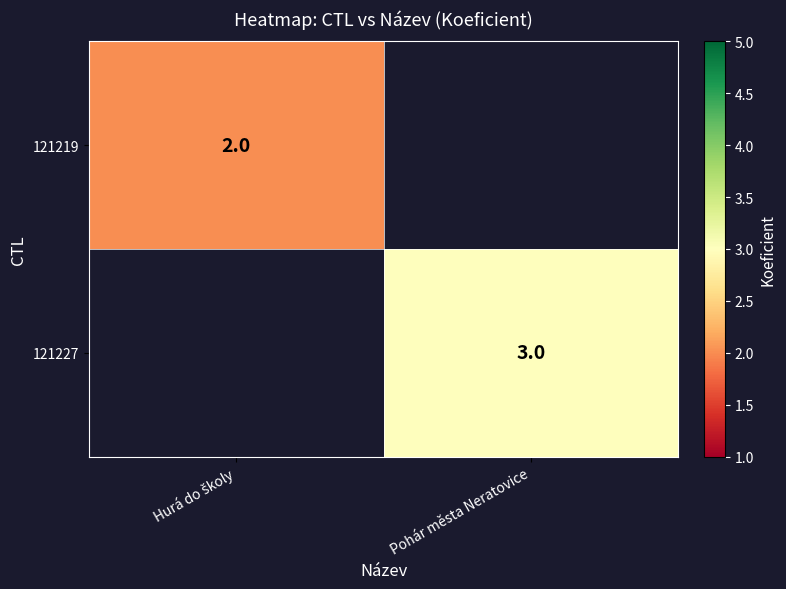

Is it true that 121227 equals 1 at Pohár města Neratovice?

False